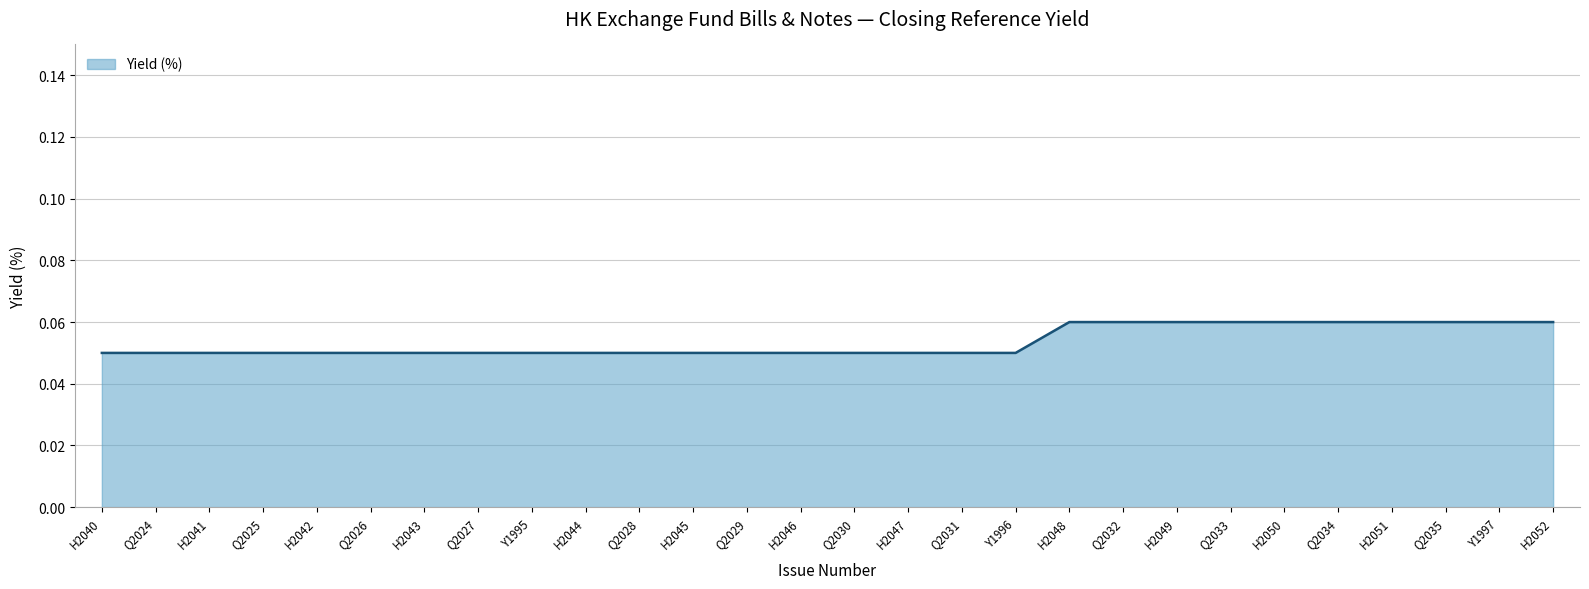

What is the sum of all values?

1.5